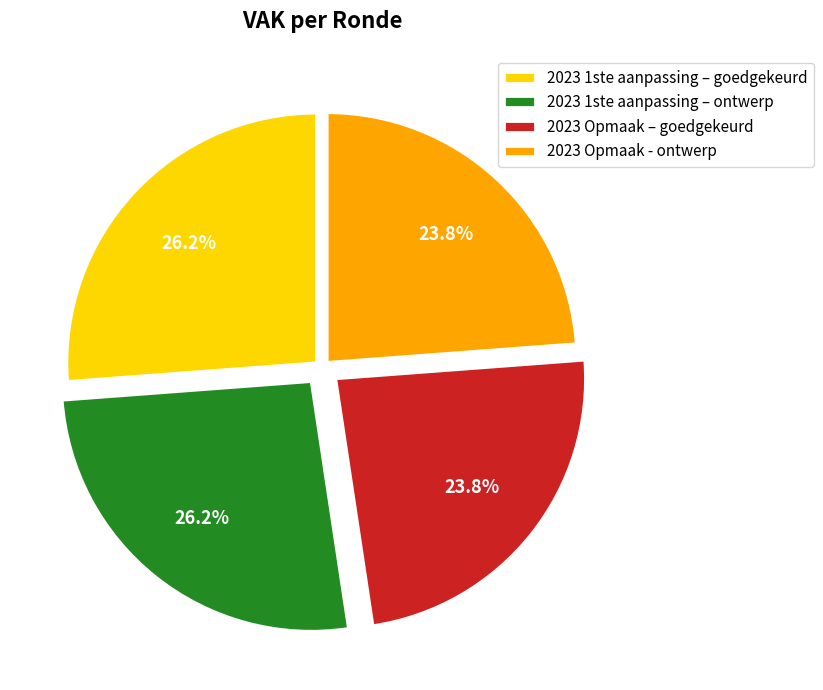

How many slices are in this pie chart?

4